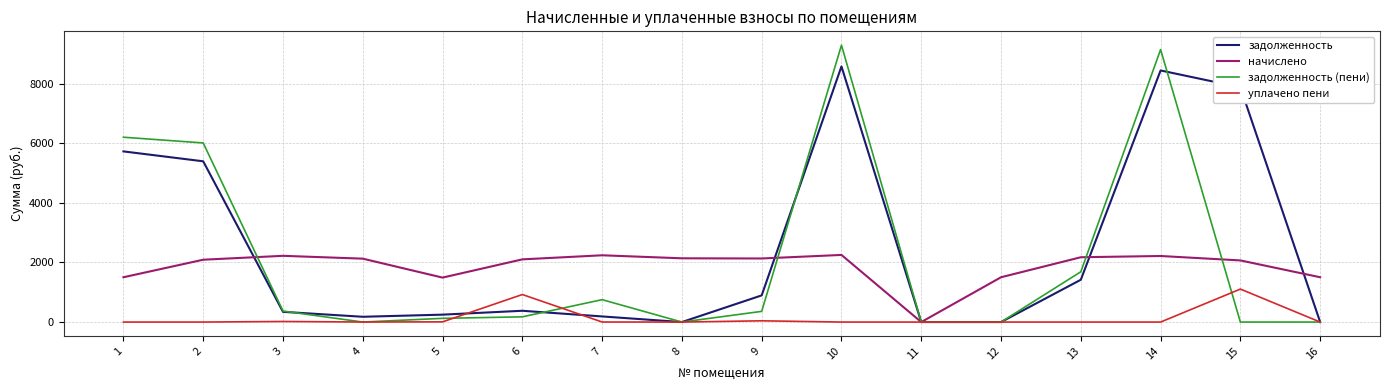

Between 4 and 15, which series saw the biggest shift?

задолженность